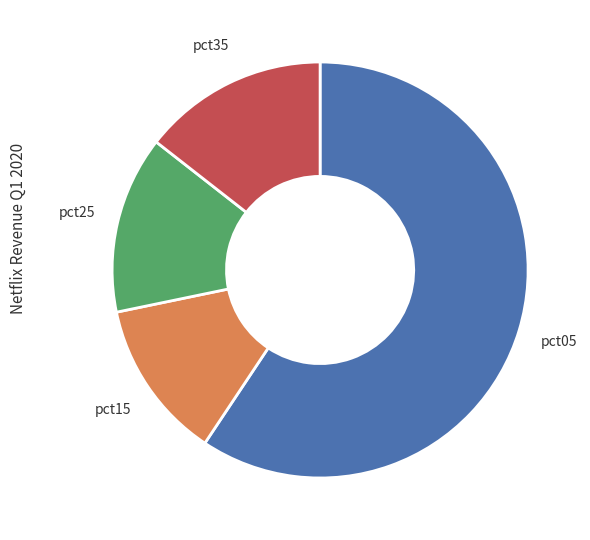

Rank the categories by value from highest to lowest.

pct05, pct35, pct25, pct15